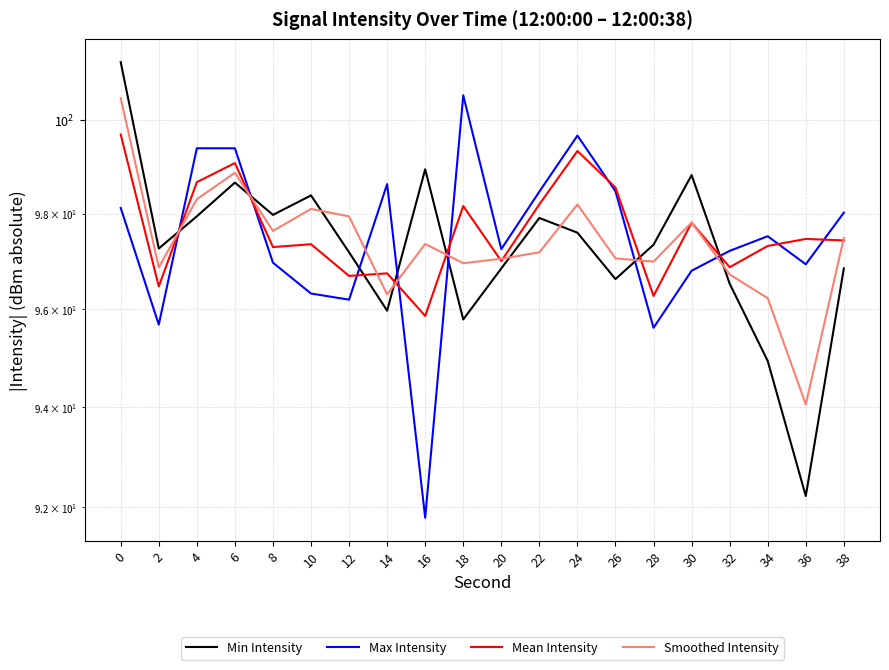

List the series in order of their overall mean, lowest first.

Min Intensity, Smoothed Intensity, Max Intensity, Mean Intensity